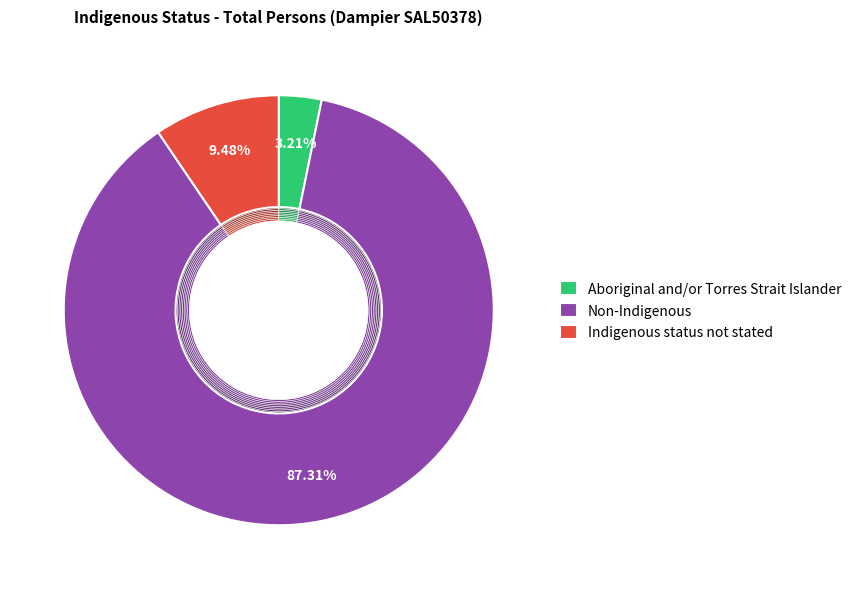

Rank the categories by value from highest to lowest.

Non-Indigenous, Indigenous status not stated, Aboriginal and/or Torres Strait Islander